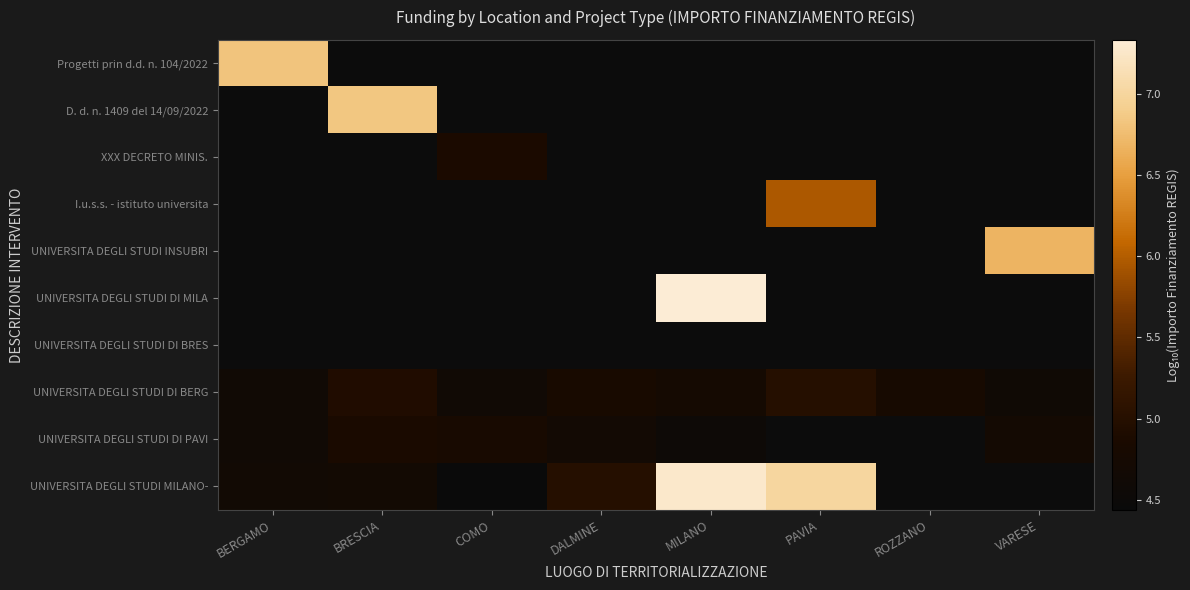

Which series has the largest total across all categories?

UNIVERSITA DEGLI STUDI DI BERG